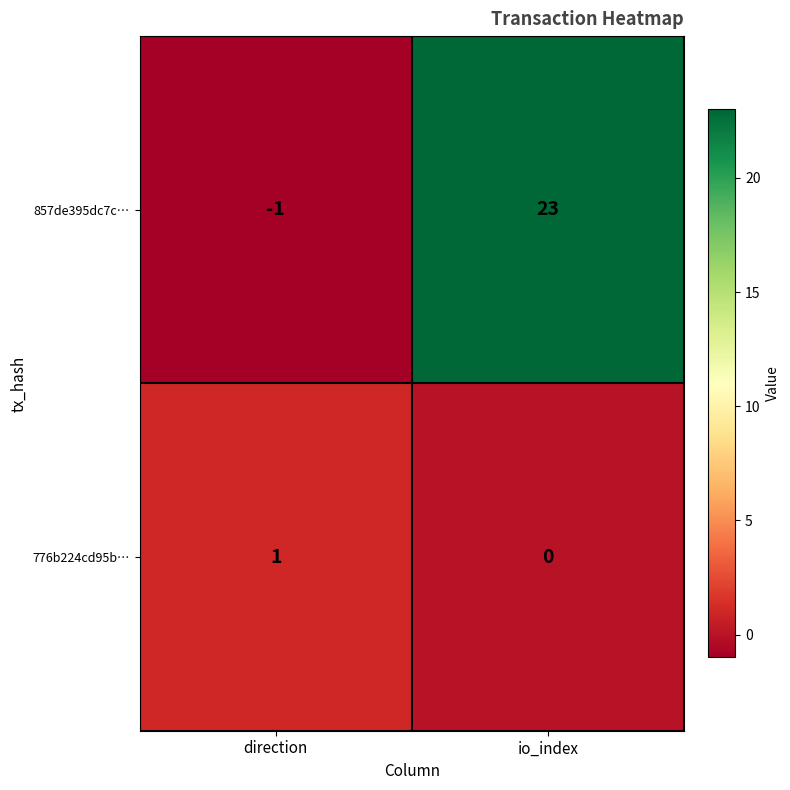

What is the sum of all 857de395dc7c… values?

22